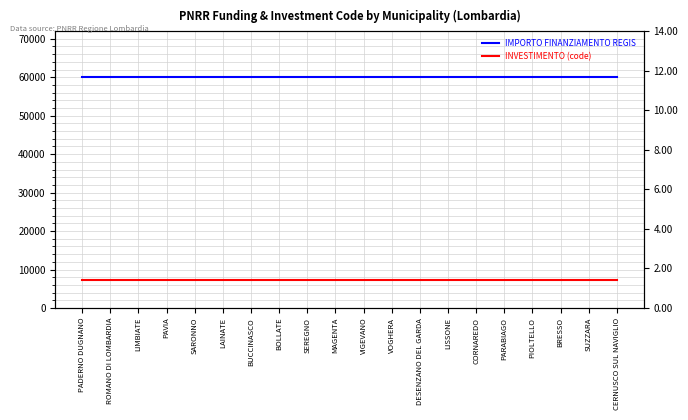

Read the IMPORTO FINANZIAMENTO REGIS value at LISSONE.

59966.0